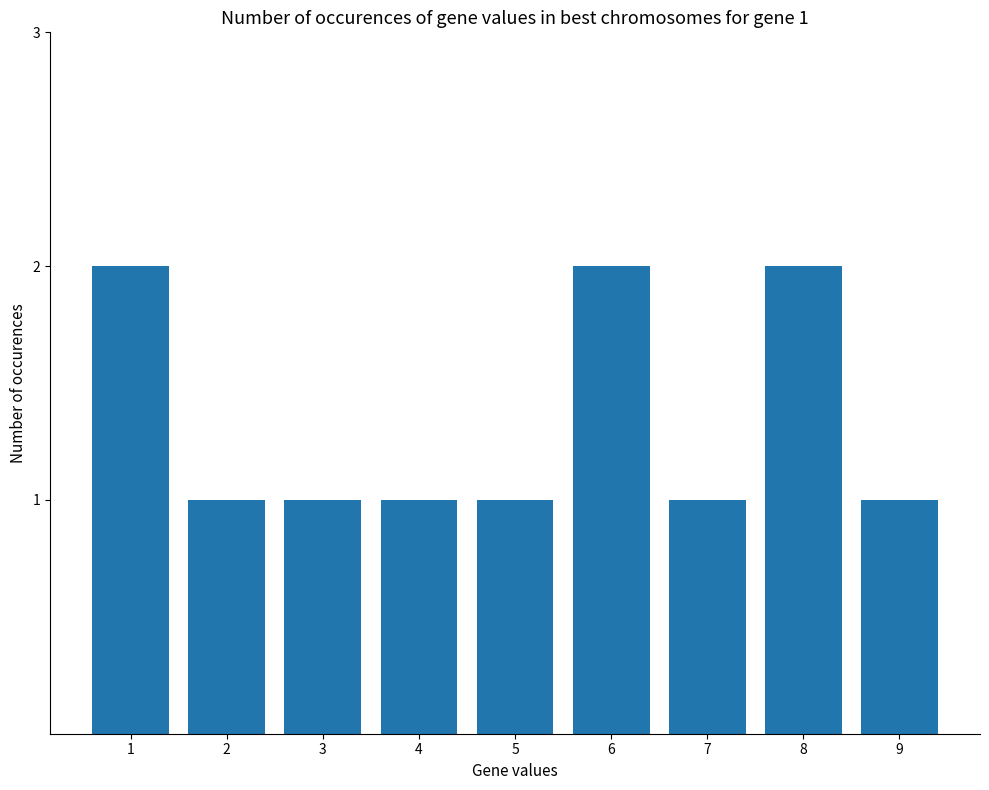

What is the value of the 1st bar from the left?

2